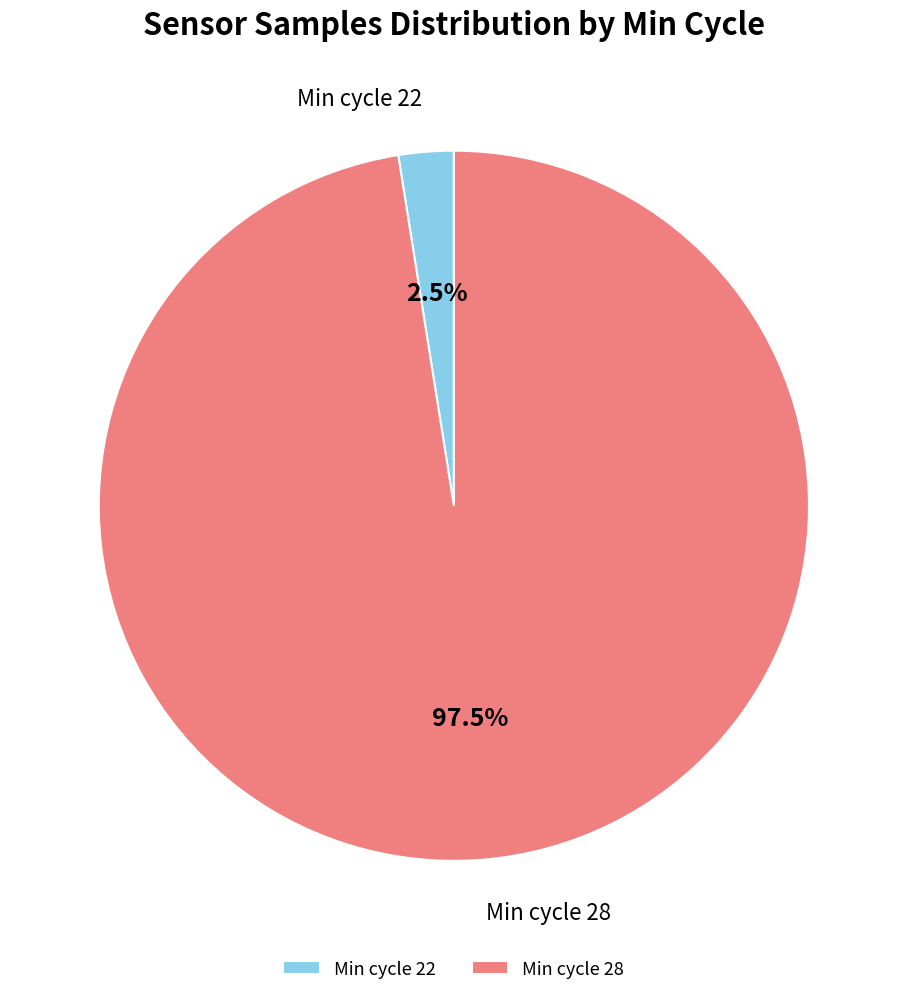

Between Min cycle 28 and Min cycle 22, which is larger?

Min cycle 28